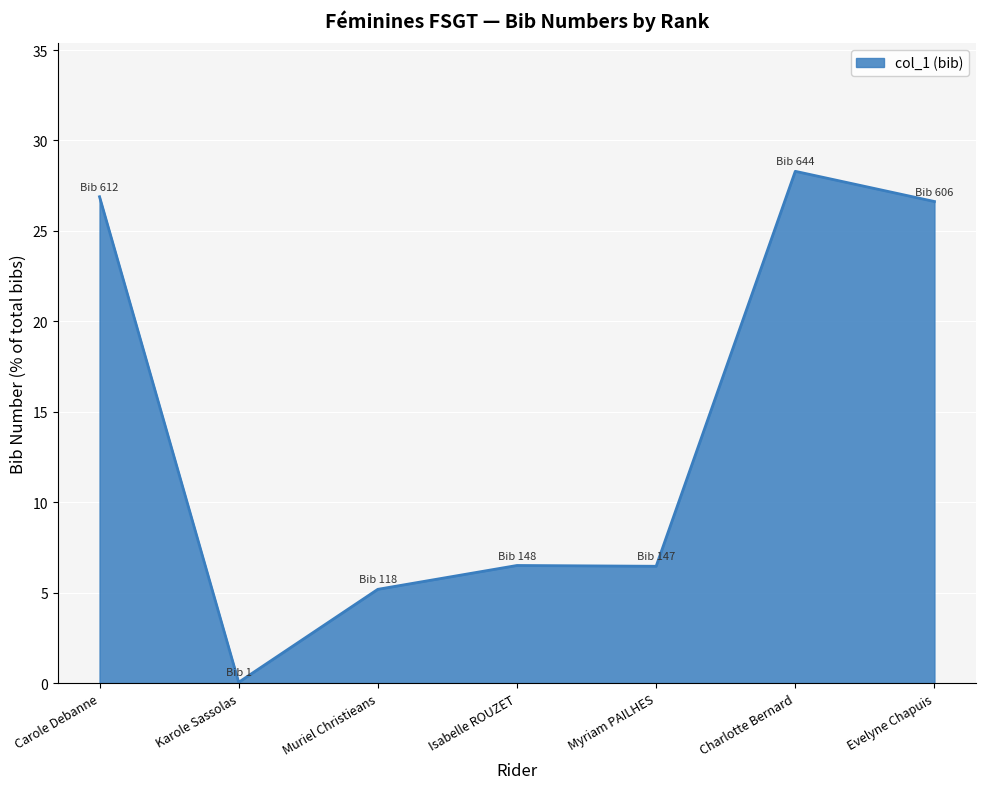

Does the chart have visible grid lines?

Yes